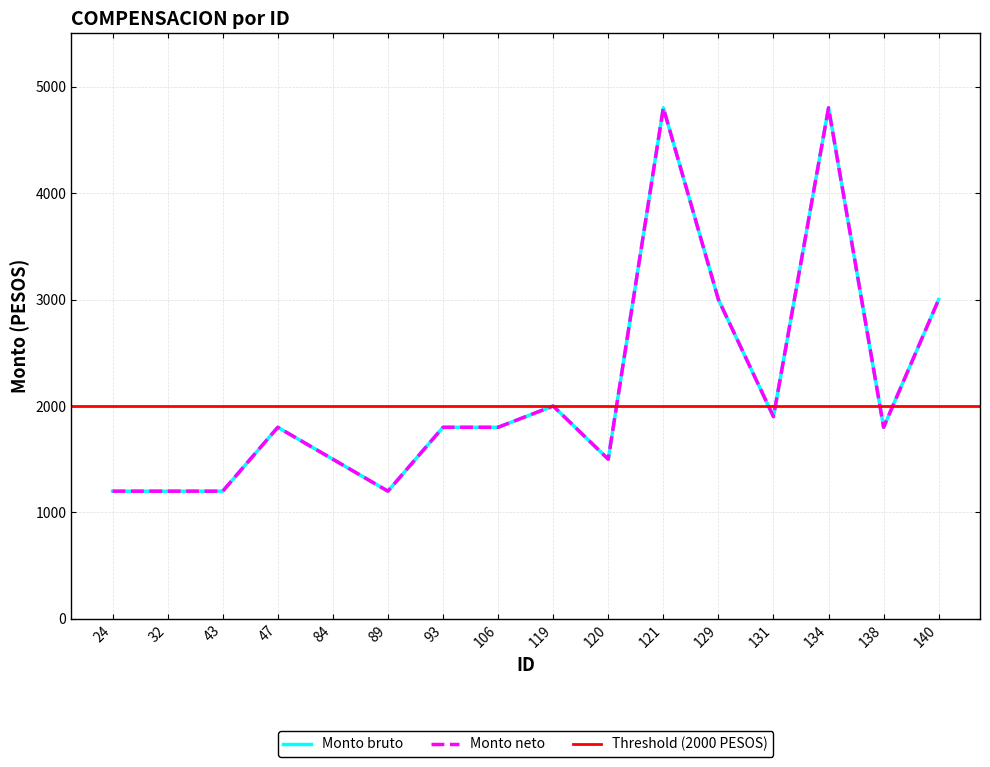

Is this an area chart (filled region under the line)?

No